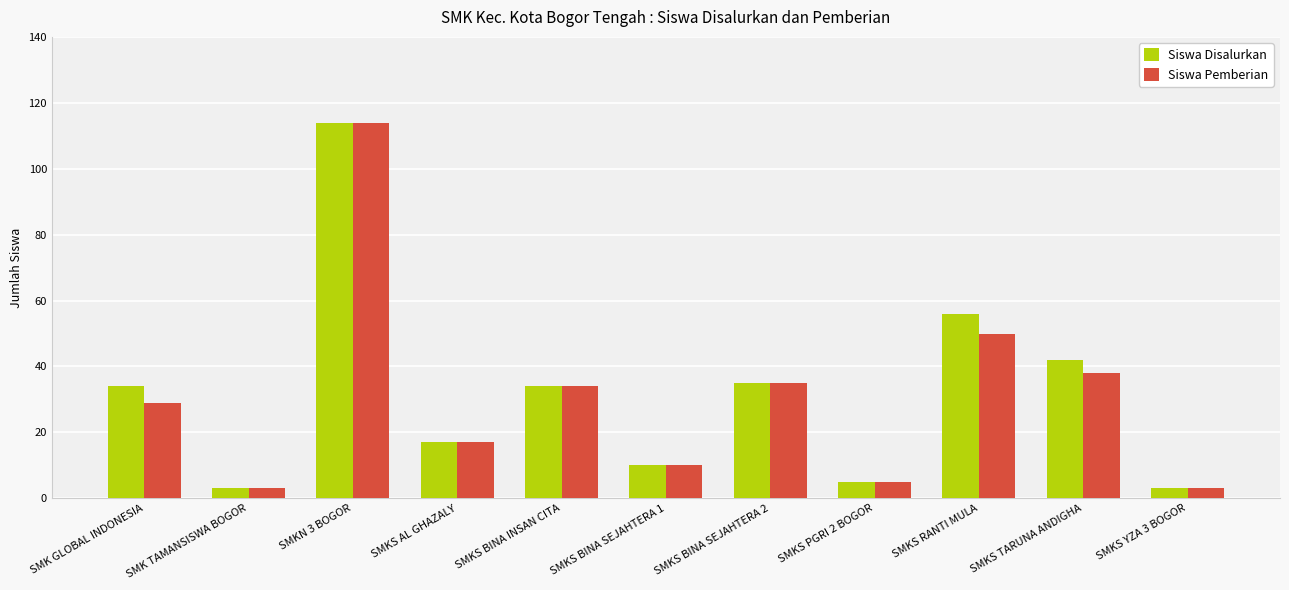

The Siswa Pemberian series shows 8 at SMKS AL GHAZALY. True or false?

False